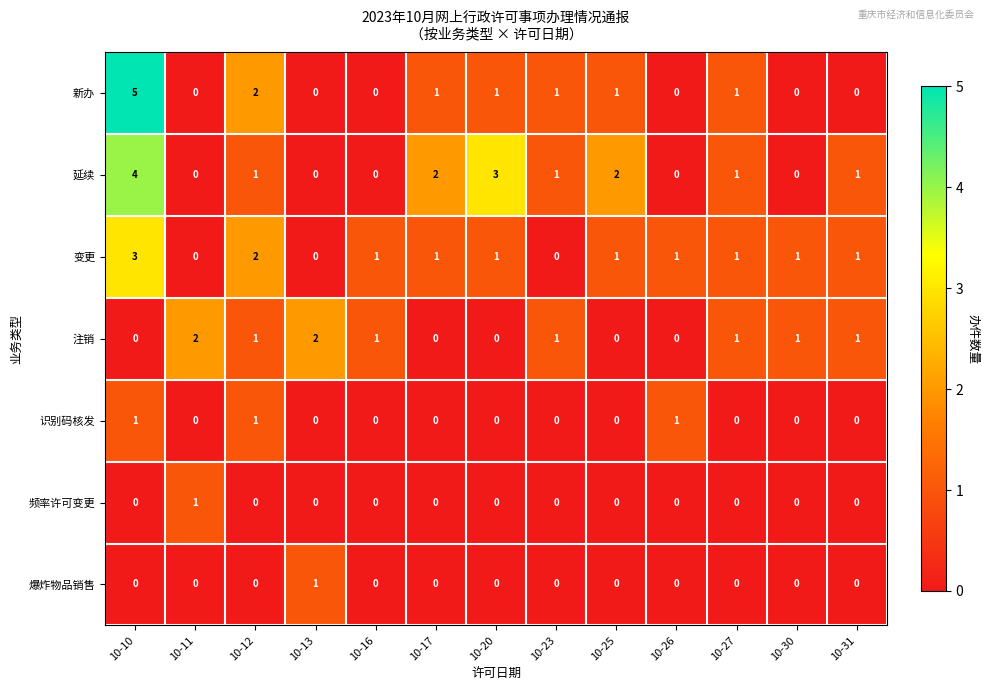

Count the number of categories in the chart.

13